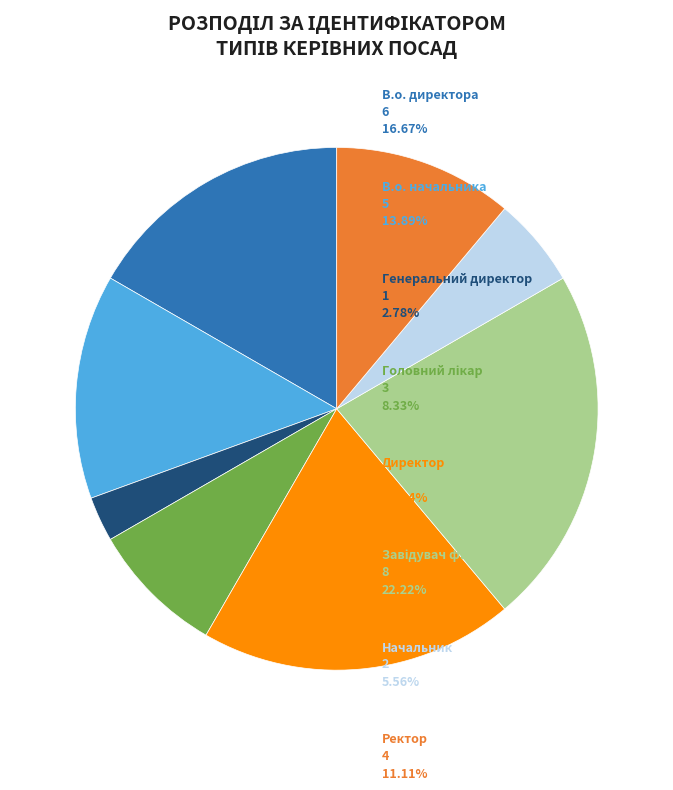

Does any single category account for the majority?

No